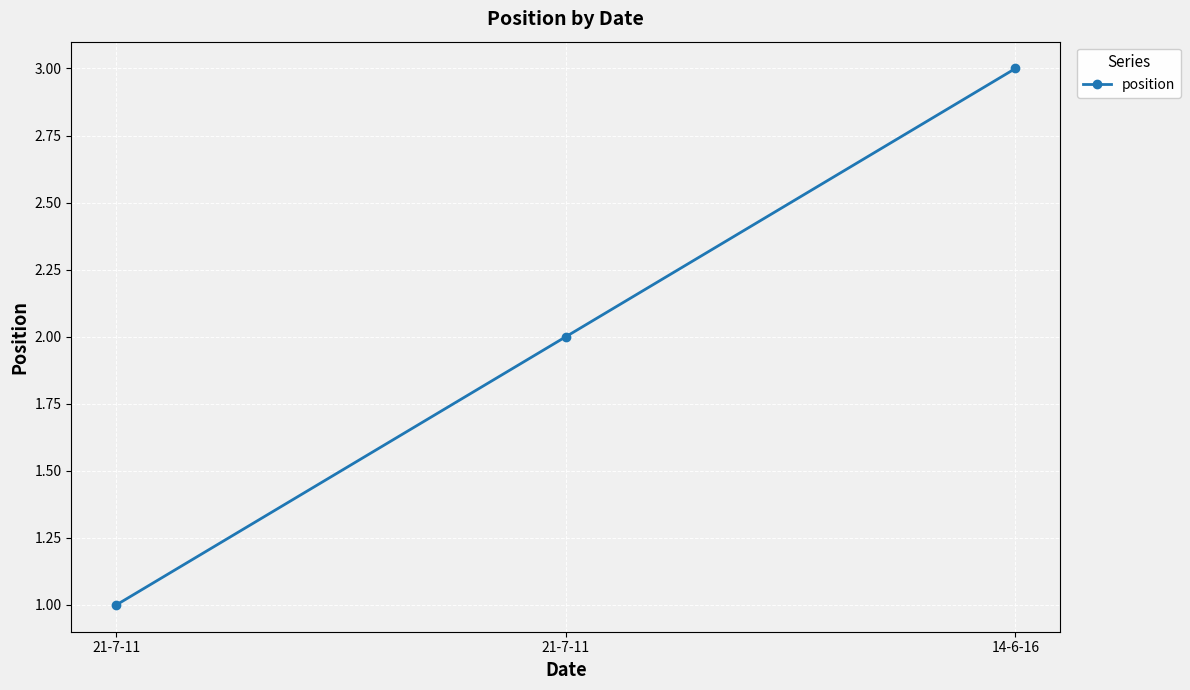

Which has a higher value, 14-6-16 or 21-7-11?

14-6-16